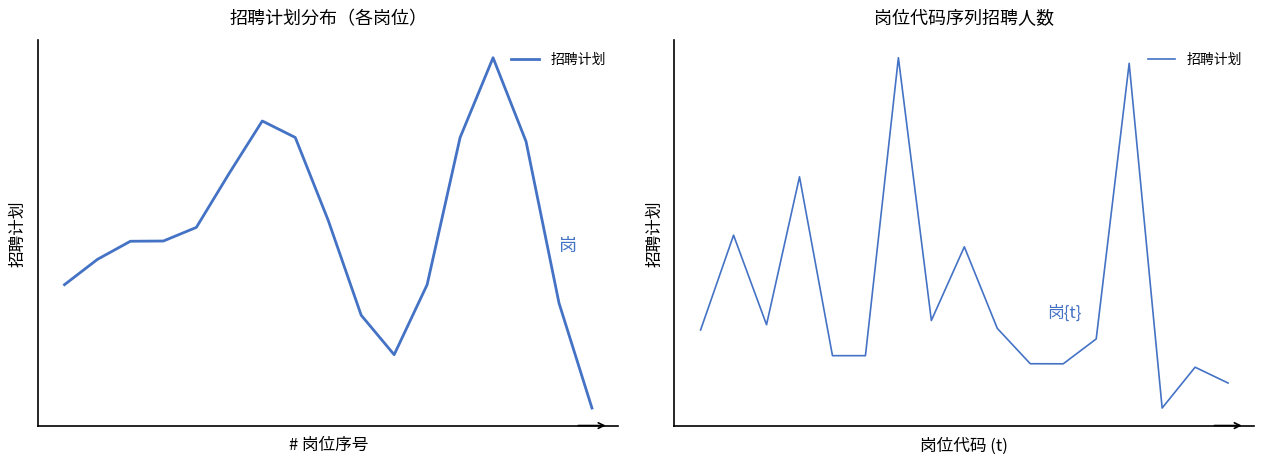

Does the chart display data point markers on the line(s)?

No